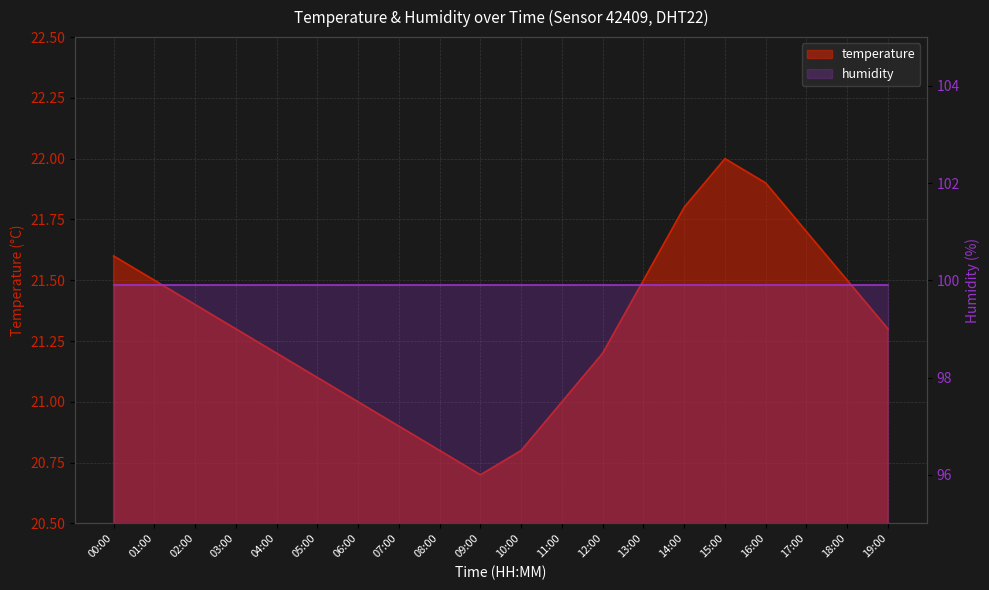

What is the label of the 1st point from the right?

19:00